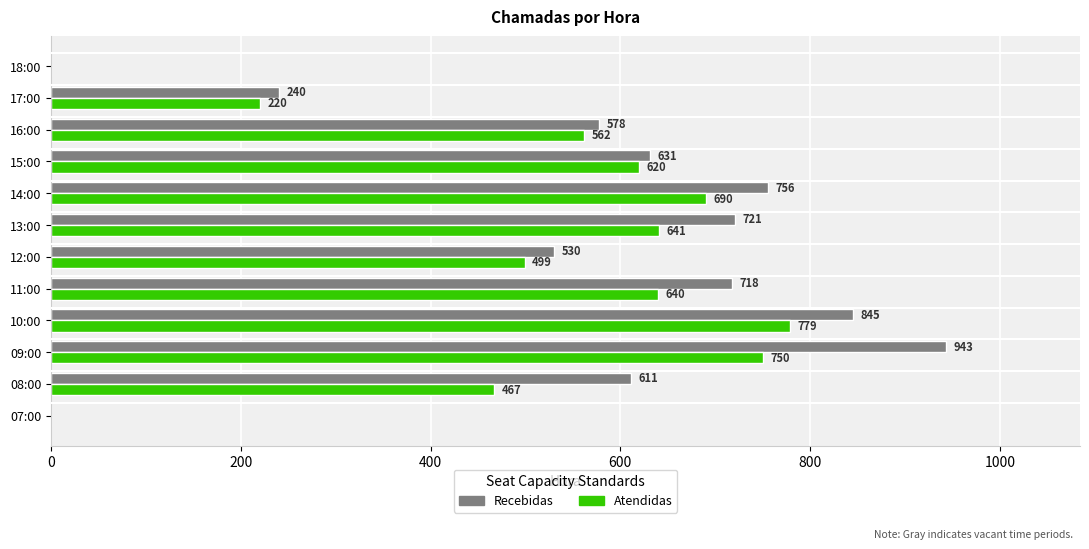

Between 12:00 and 17:00, which series saw the biggest shift?

Recebidas